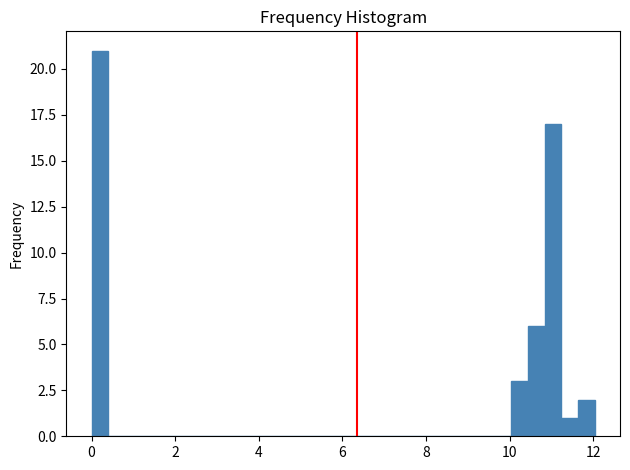

Read against the x-axis, roughly where is the centre of the tallest bar?

0.2